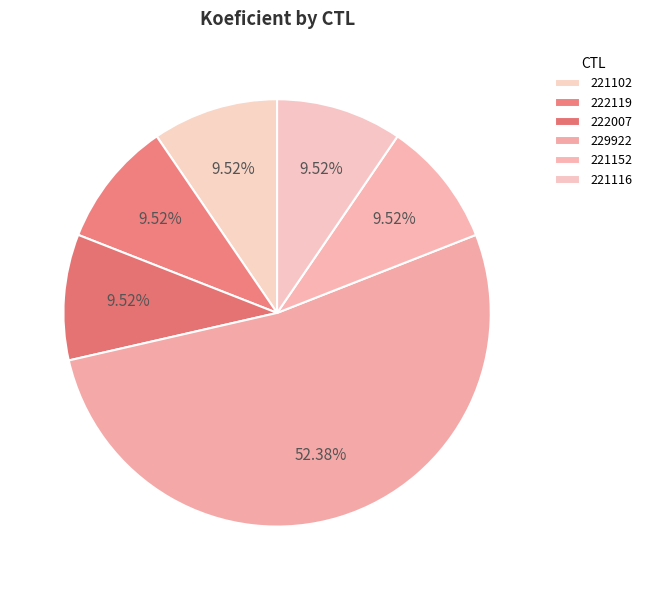

How many slices are in this pie chart?

6